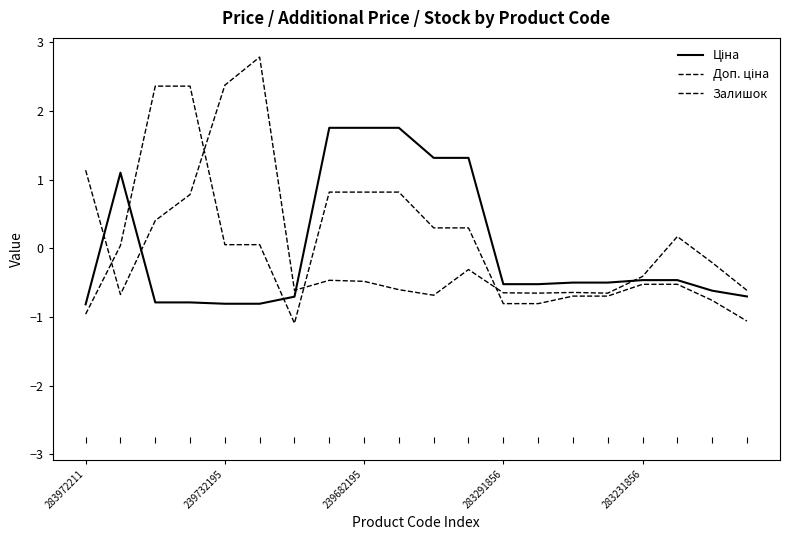

After their last crossing, which series has the higher values: Ціна or Залишок?

Залишок